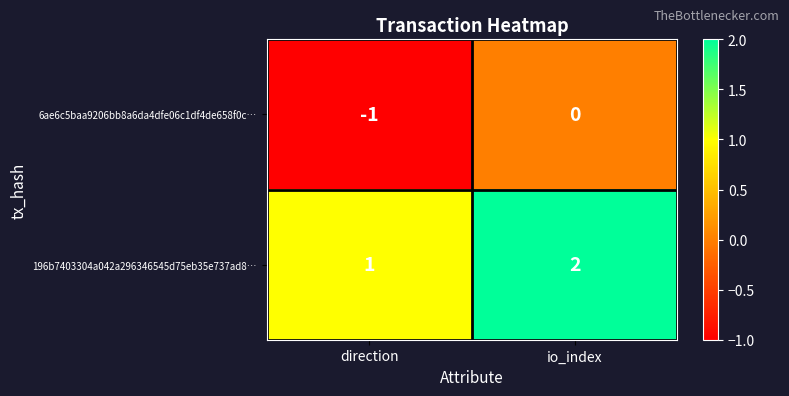

Reading left to right, extract all data points from this chart.

6ae6c5baa9206bb8a6da4dfe06c1df4de658f0c…: direction=-1	io_index=0
196b7403304a042a296346545d75eb35e737ad8…: direction=1	io_index=2